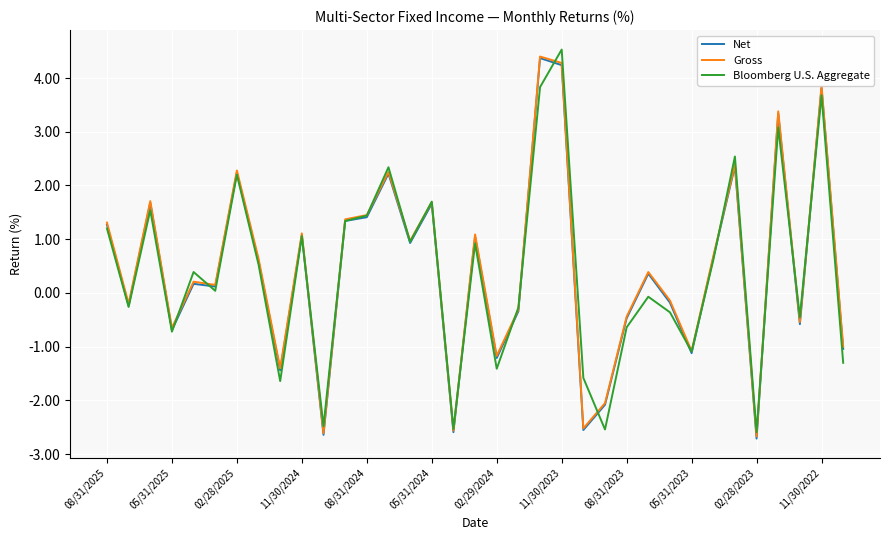

What is the maximum value for Gross?

4.4